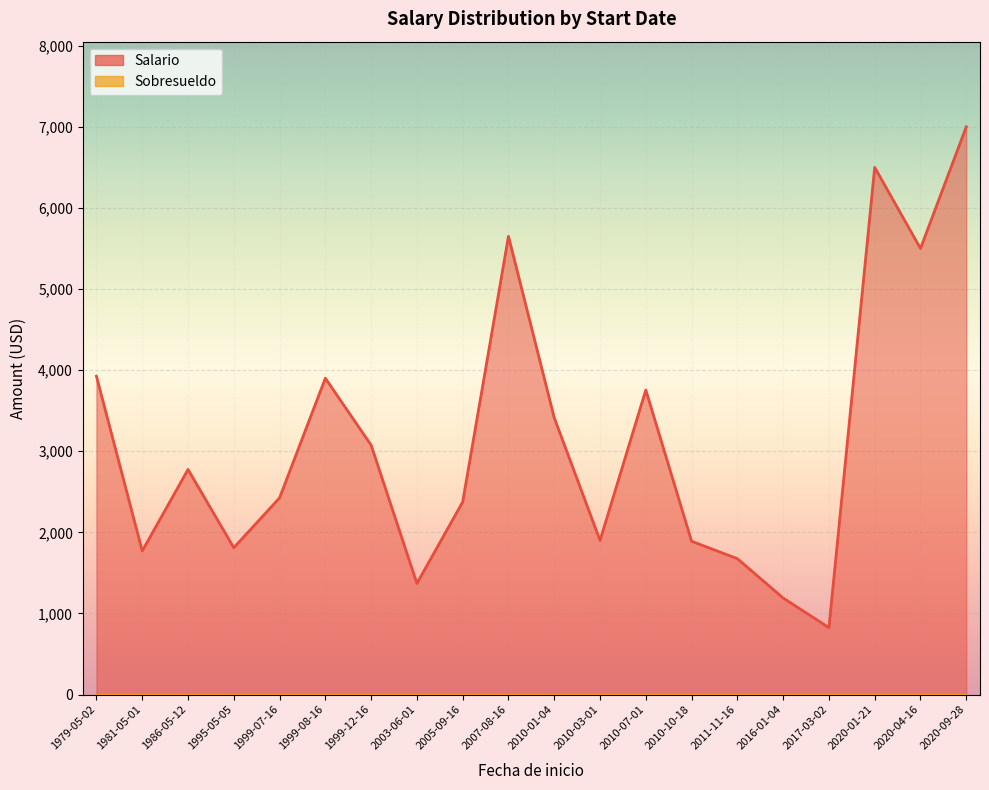

At 1981-05-01, list the series in order from smallest to largest.

Sobresueldo, Salario